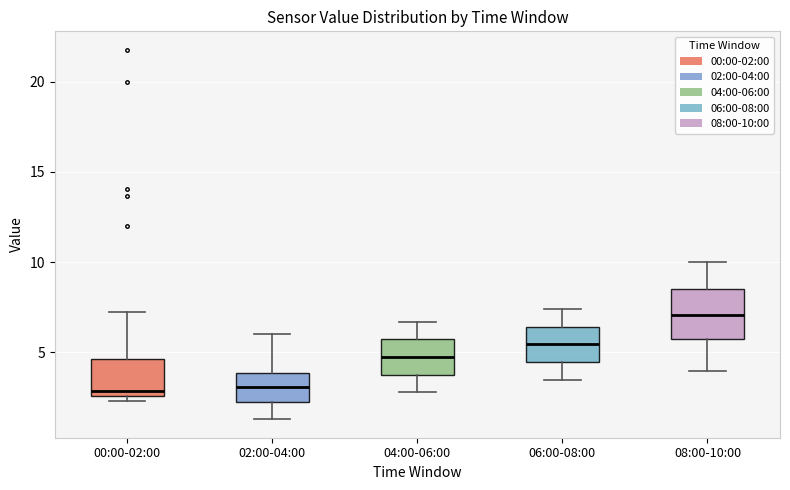

Which box is the tallest, from its lower edge to its upper edge?

08:00-10:00